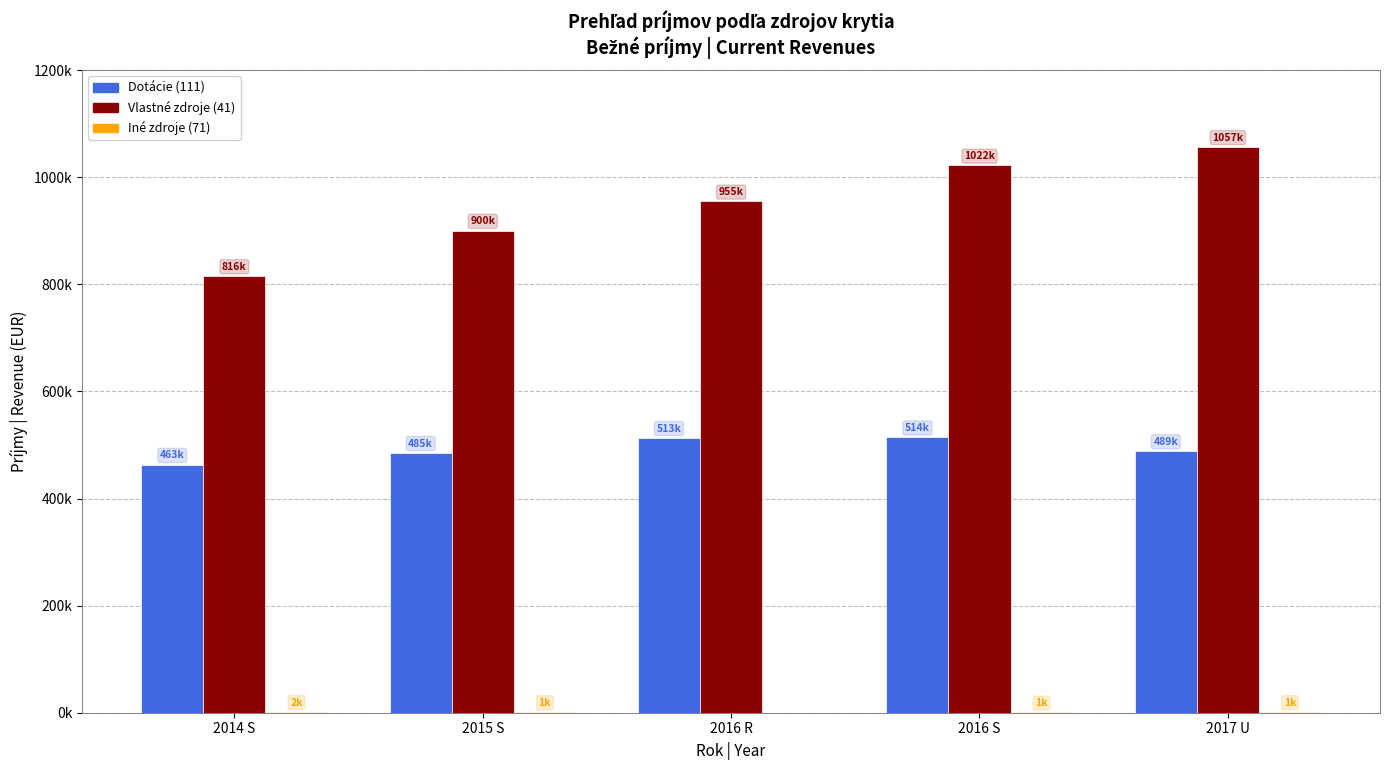

Is it true that Iné zdroje (71) equals 1620.4 at 2014 S?

True